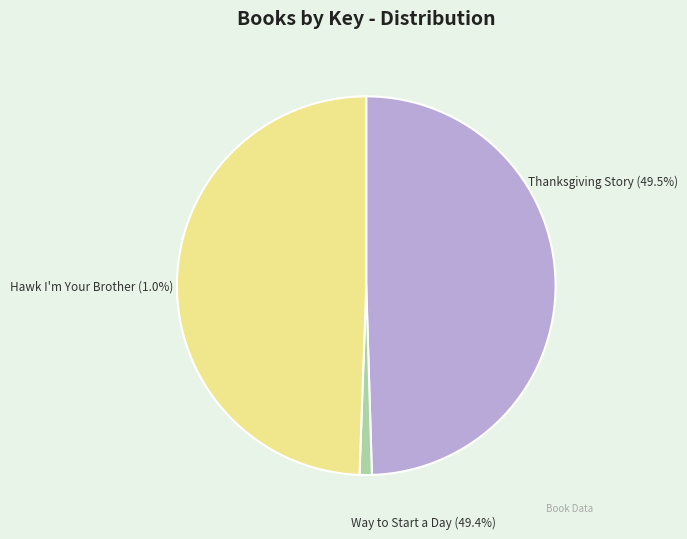

Is there any slice that represents more than half of the pie?

No